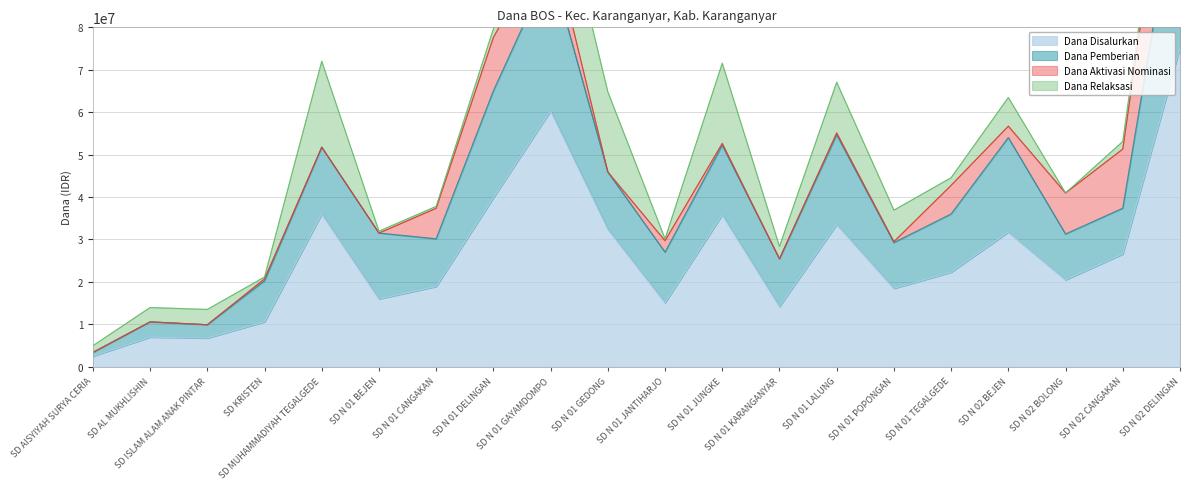

At which label does Dana Disalurkan reach its peak?

SD N 02 DELINGAN